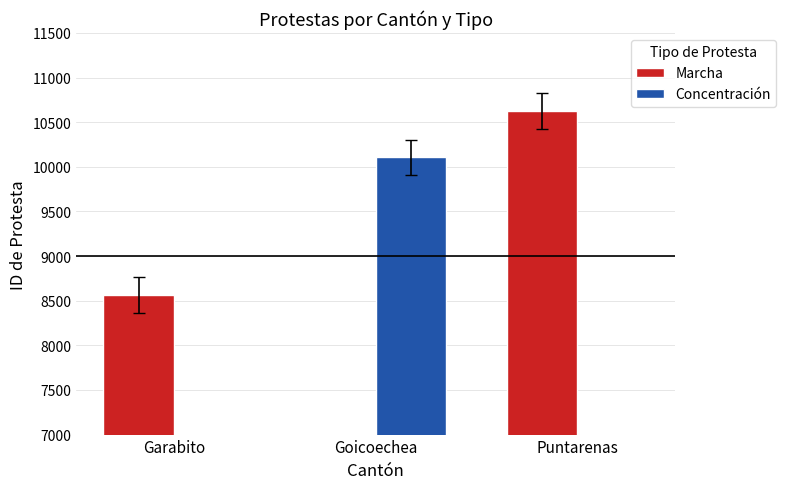

Does the chart contain stacked bars?

No